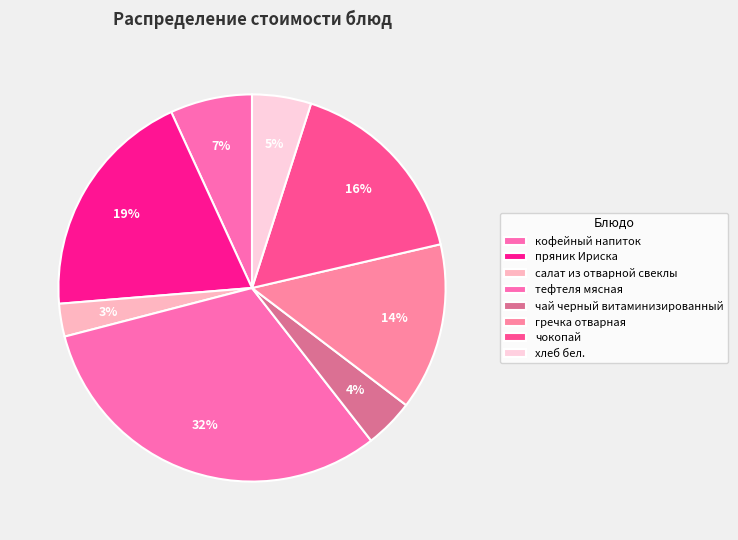

Combined, do хлеб бел. and гречка отварная account for over 50%?

No